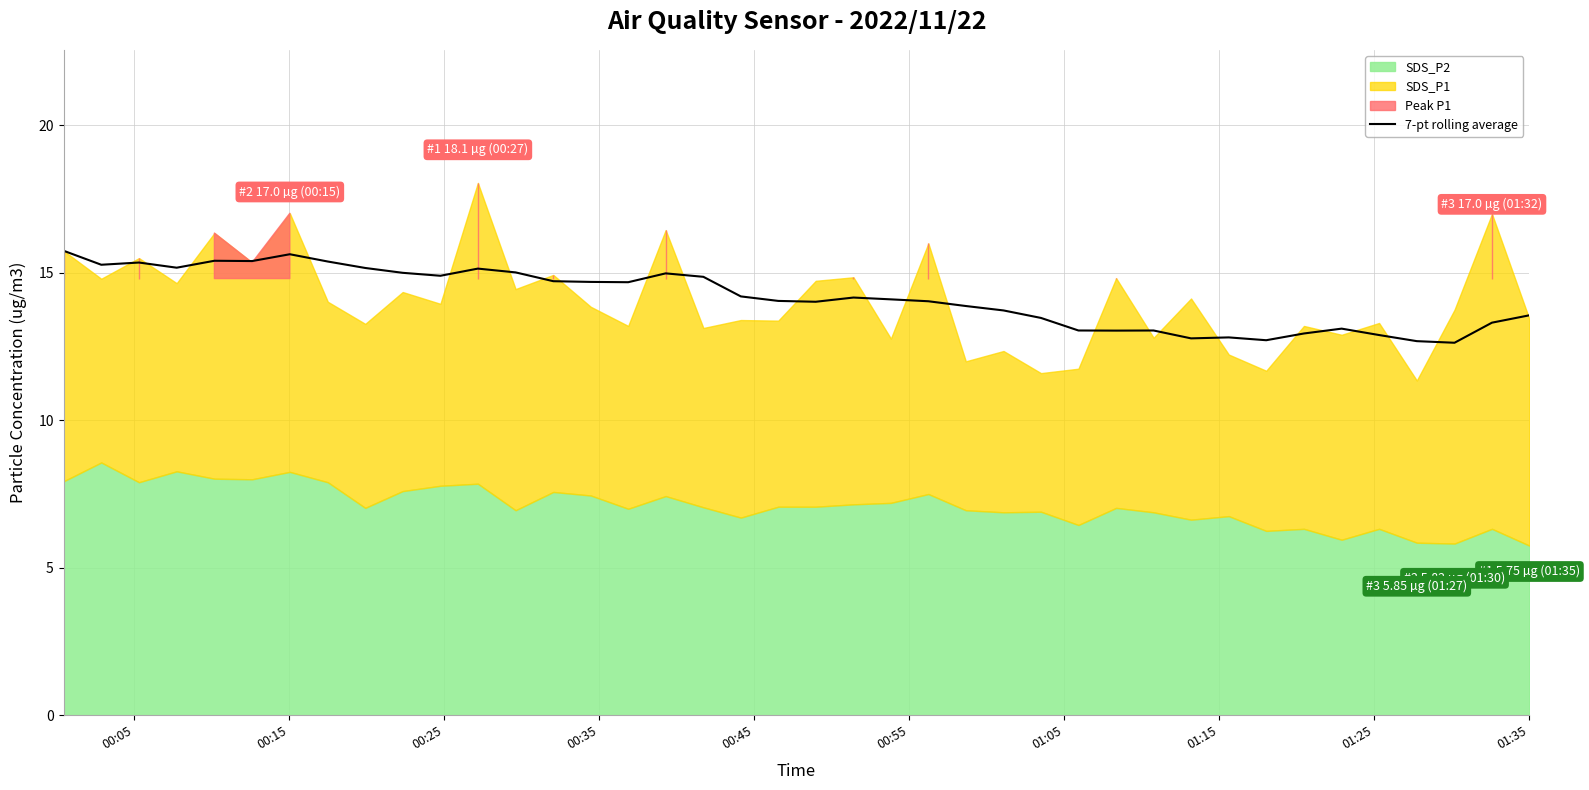

What is the minimum value for 7-pt rolling average?

12.6